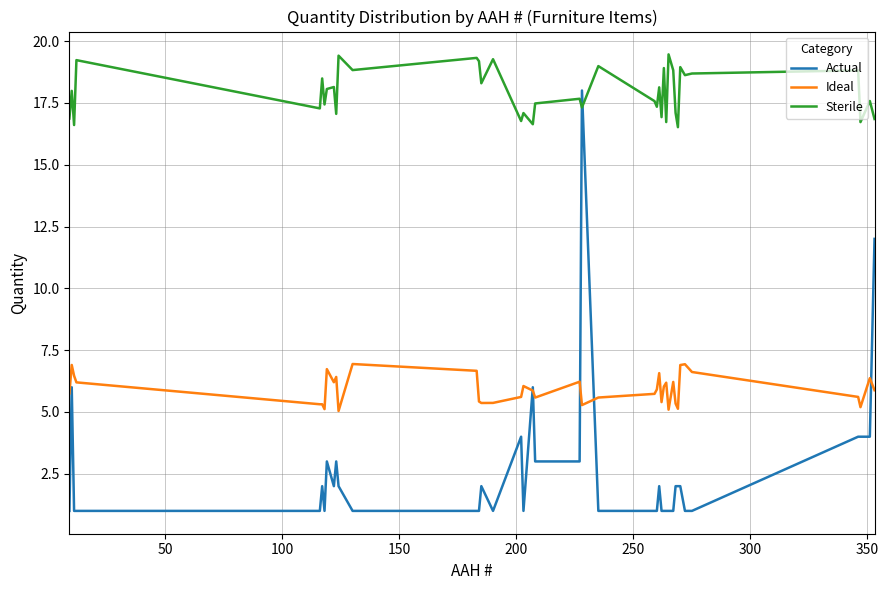

What is the maximum value for Sterile?

19.5